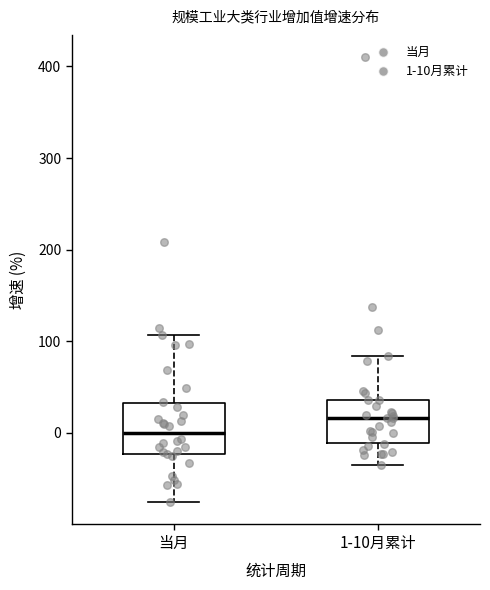

Where is the lower edge of the box for 当月 on the y-axis? The values are not printed on the chart, so give them approximately, as read against the axis.

-20